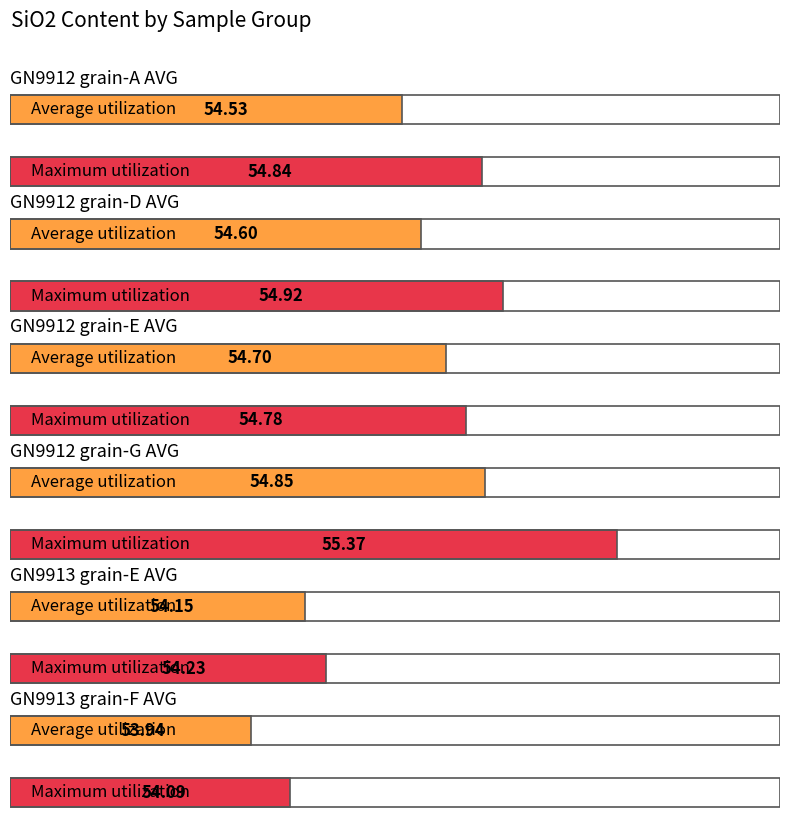

What is the label of the 1st bar from the left?

GN9912 grain-A AVG